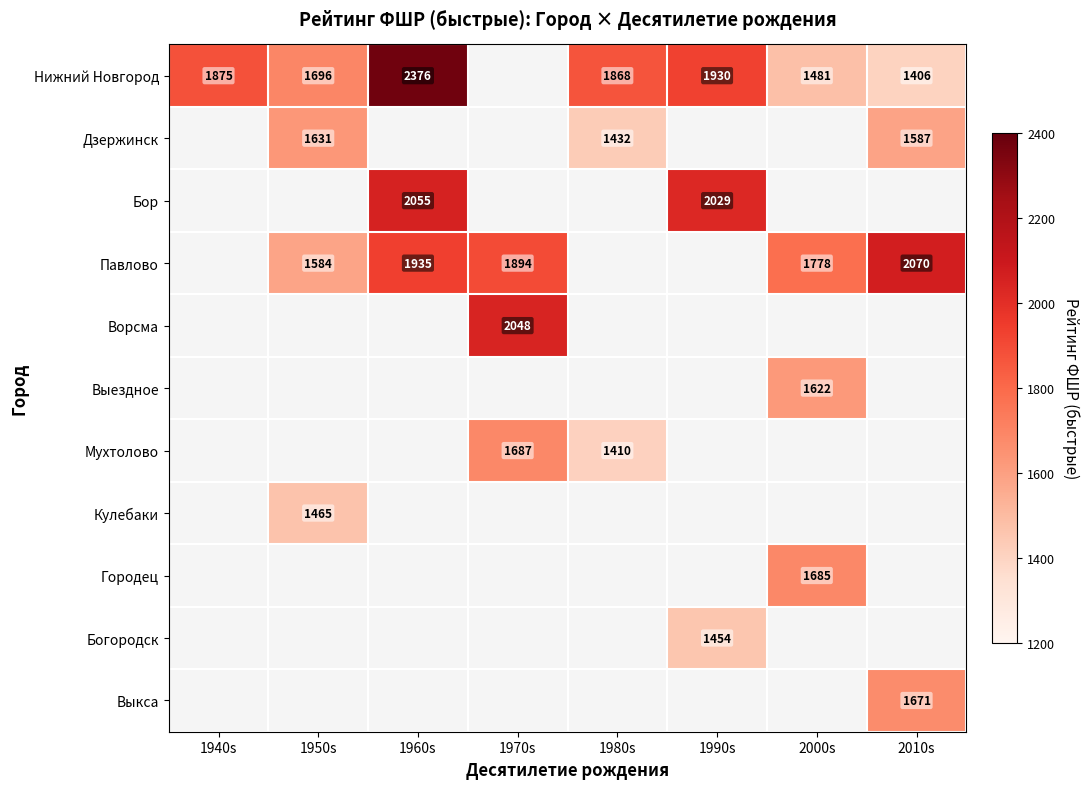

The Нижний Новгород series shows 3462.8 at 1960s. True or false?

False